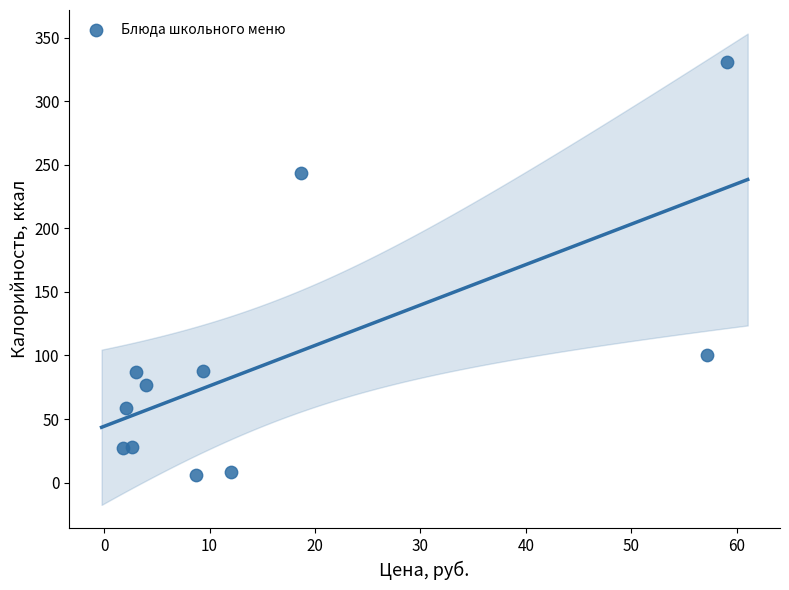

What Y value in the scatter plot is closest to 168?

100